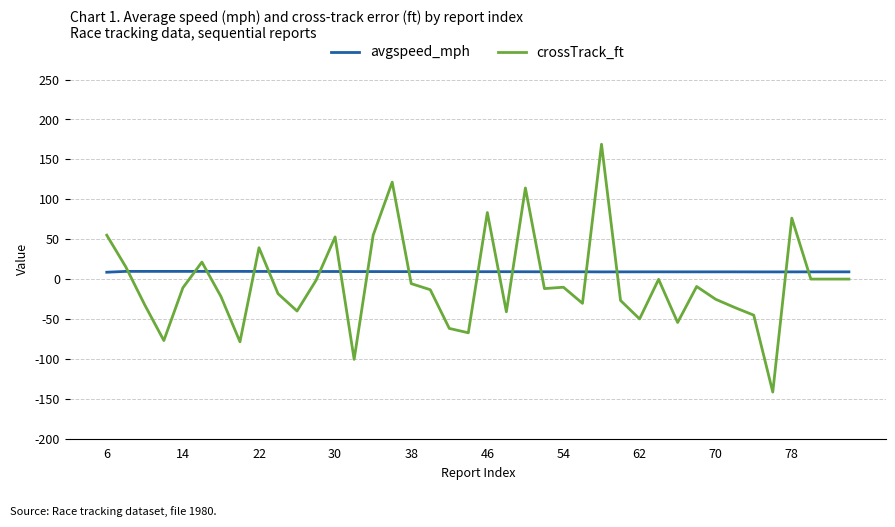

At how many categories does at least one series exceed 91?

3